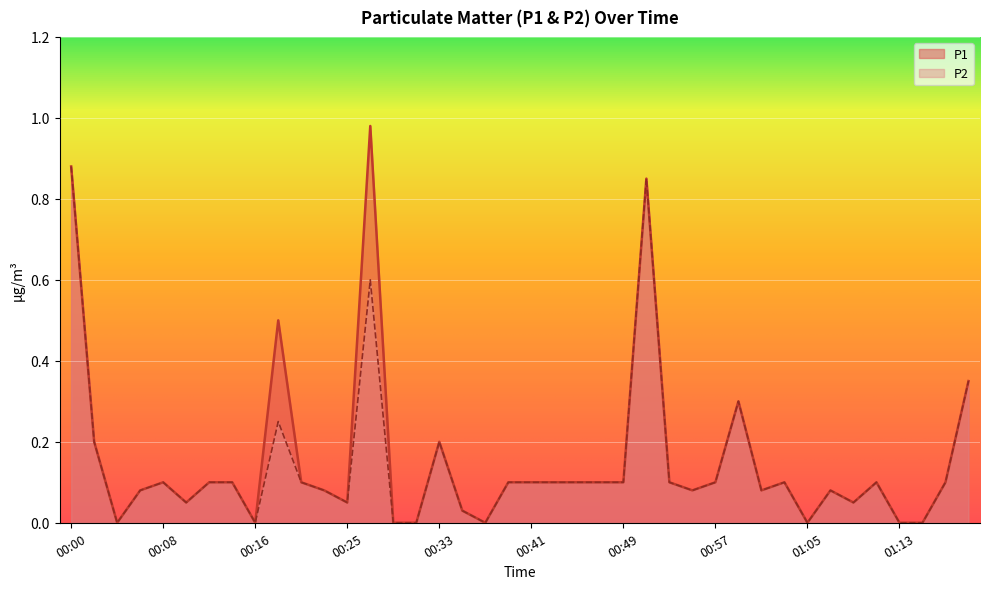

Reading left to right, extract all data points from this chart.

P1: 0.9	0.2	0.0	0.1	0.1	0.1	0.1	0.1	0.0	0.5	0.1	0.1	0.1	1.0	0.0	0.0	0.2	0.0	0.0	0.1	0.1	0.1	0.1	0.1	0.1	0.8	0.1	0.1	0.1	0.3	0.1	0.1	0.0	0.1	0.1	0.1	0.0	0.0	0.1	0.3
P2: 0.9	0.2	0.0	0.1	0.1	0.1	0.1	0.1	0.0	0.2	0.1	0.1	0.1	0.6	0.0	0.0	0.2	0.0	0.0	0.1	0.1	0.1	0.1	0.1	0.1	0.8	0.1	0.1	0.1	0.3	0.1	0.1	0.0	0.1	0.1	0.1	0.0	0.0	0.1	0.3